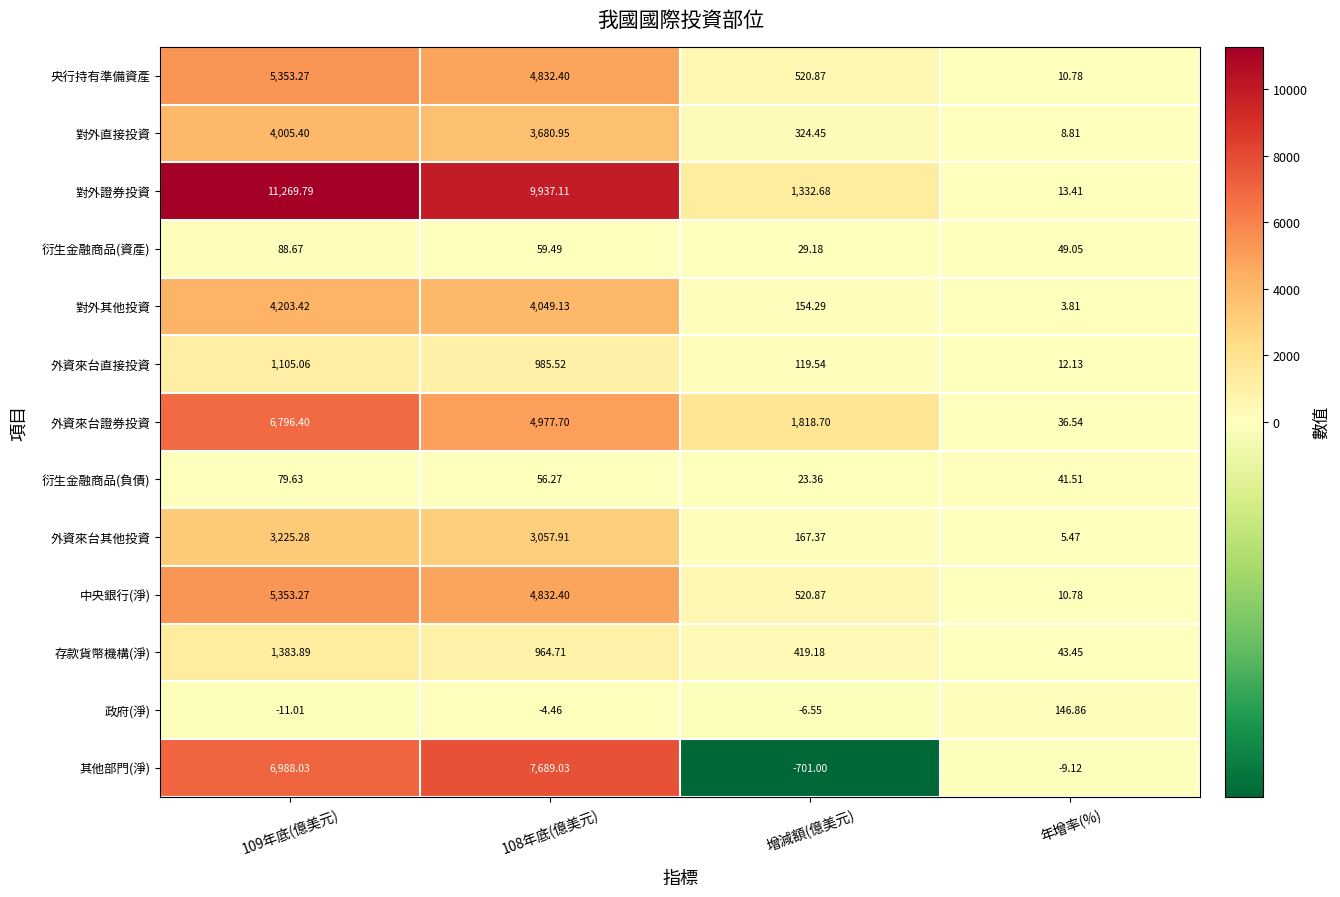

At which category does the chart reach its minimum across all series?

增減額(億美元)